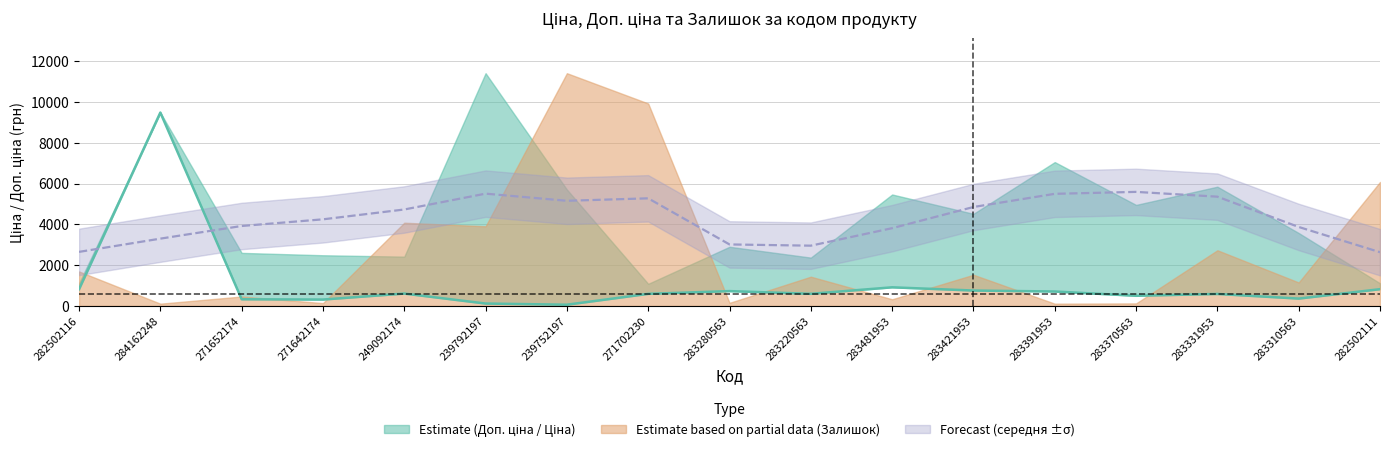

What position from the right is 282502111?

1